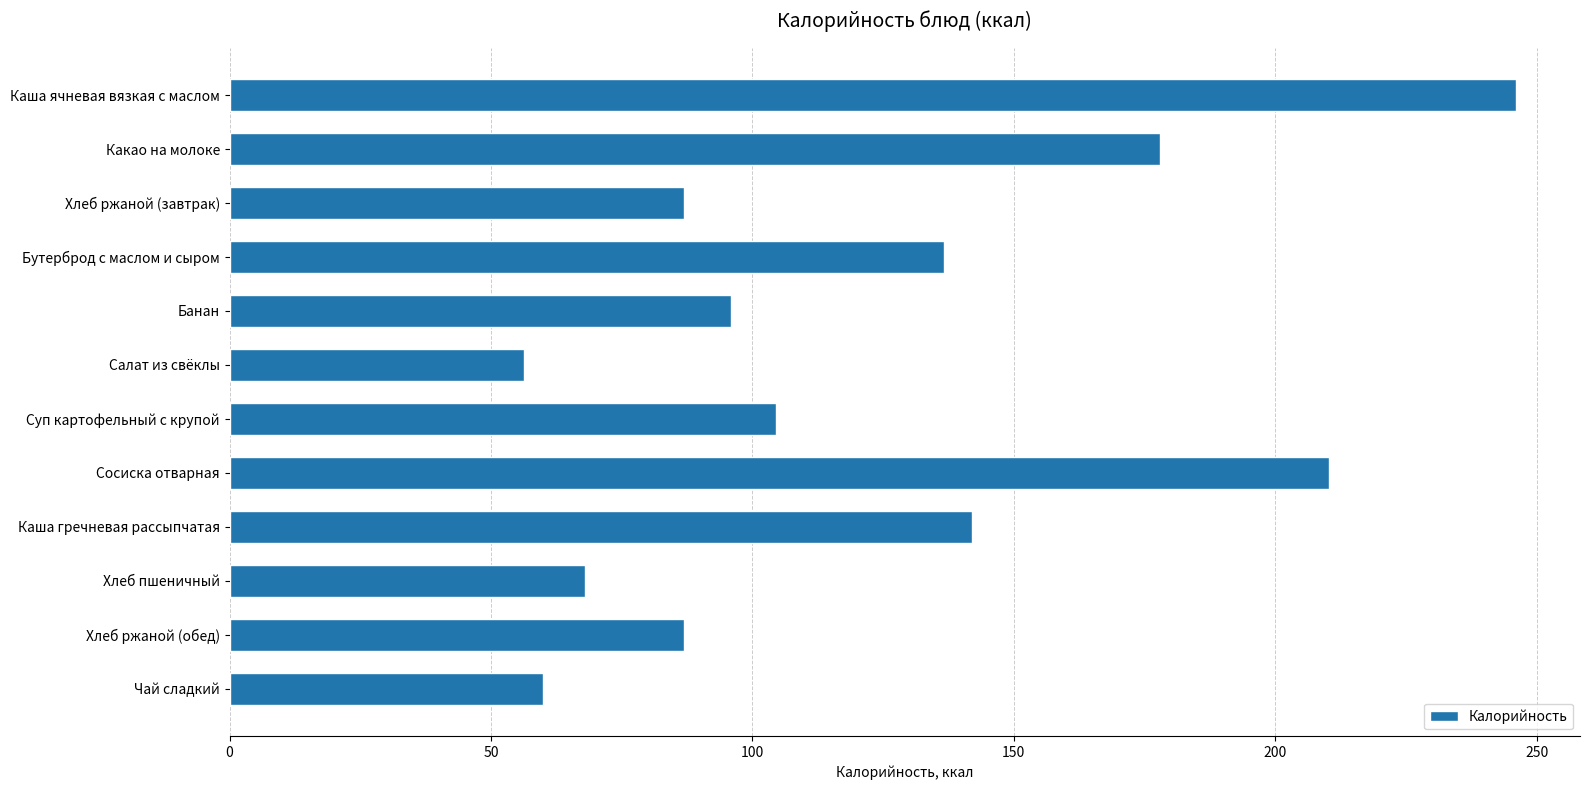

Reading top to bottom, transcribe all the data shown in this chart.

Каша ячневая вязкая с маслом=246.0	Какао на молоке=178.0	Хлеб ржаной (завтрак)=87.0	Бутерброд с маслом и сыром=136.7	Банан=96.0	Салат из свёклы=56.3	Суп картофельный с крупой=104.5	Сосиска отварная=210.2	Каша гречневая рассыпчатая=142.0	Хлеб пшеничный=67.9	Хлеб ржаной (обед)=87.0	Чай сладкий=60.0